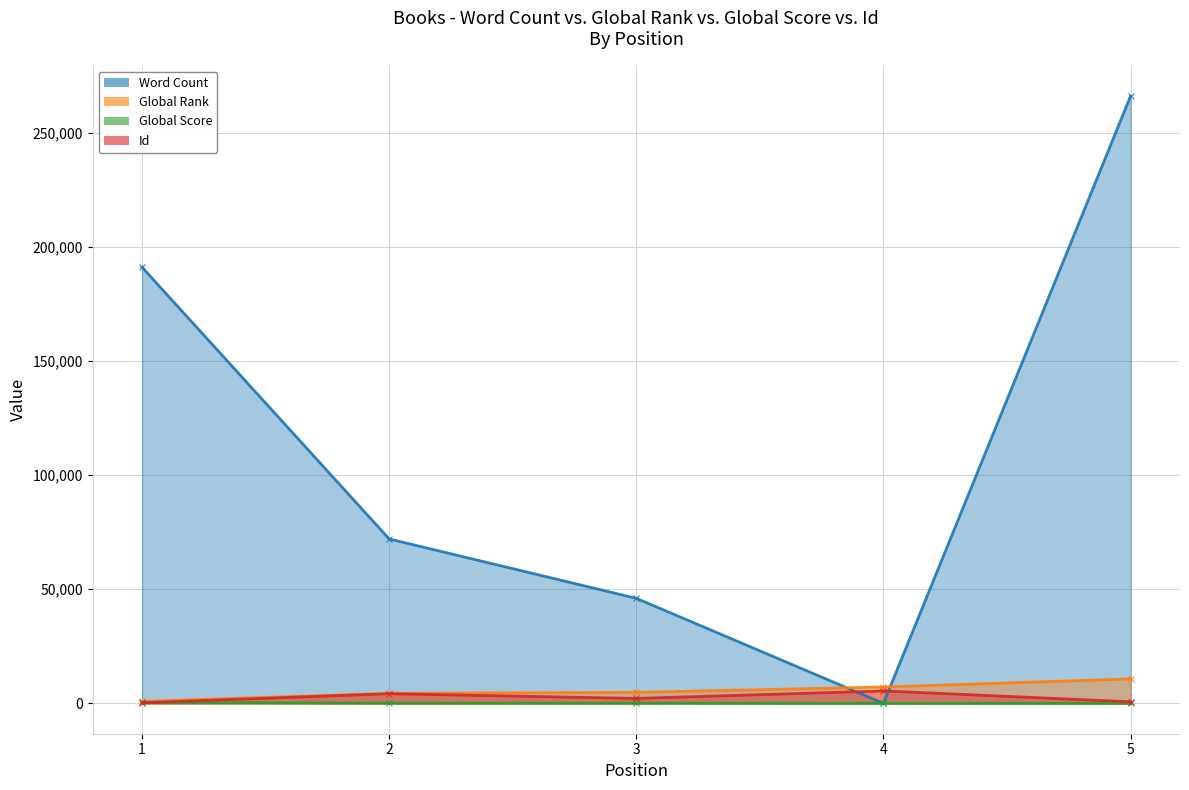

What is the sum of all Word Count values?

575000